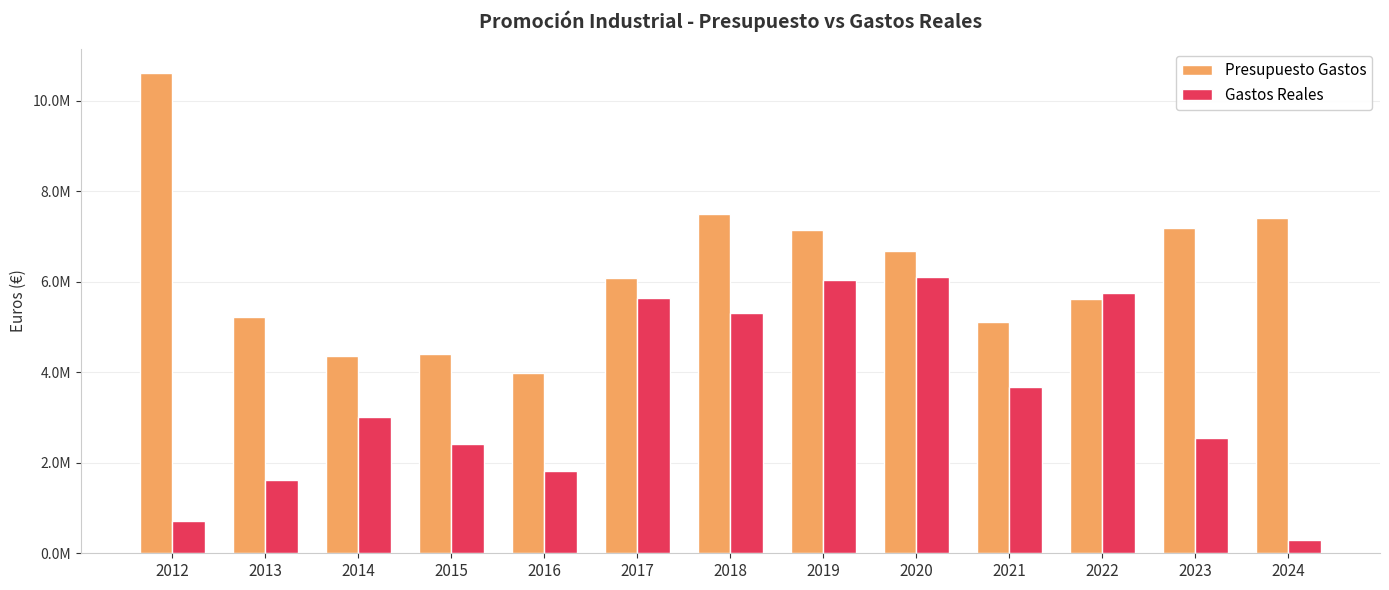

At 2020, list the series in order from largest to smallest.

Presupuesto Gastos, Gastos Reales